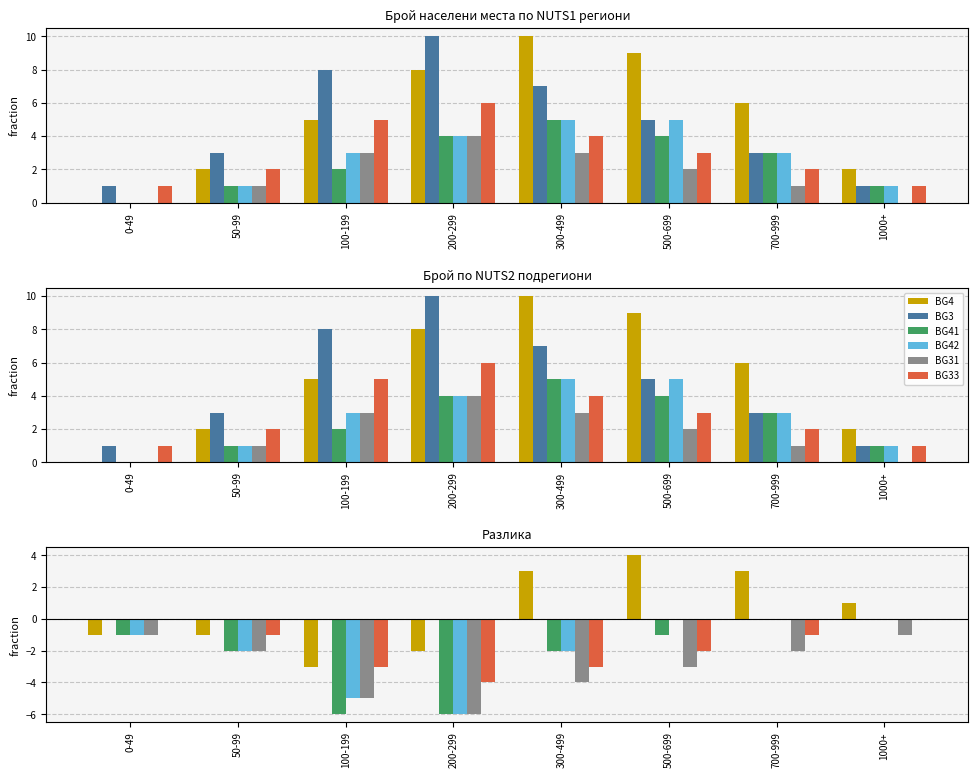

At which category is the sum across all series the highest?

700-999